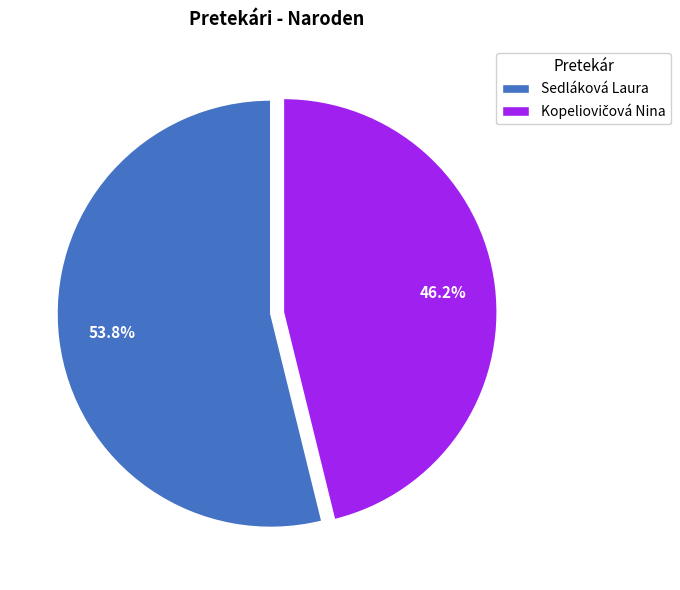

Which category has the biggest portion of the pie?

Sedláková Laura